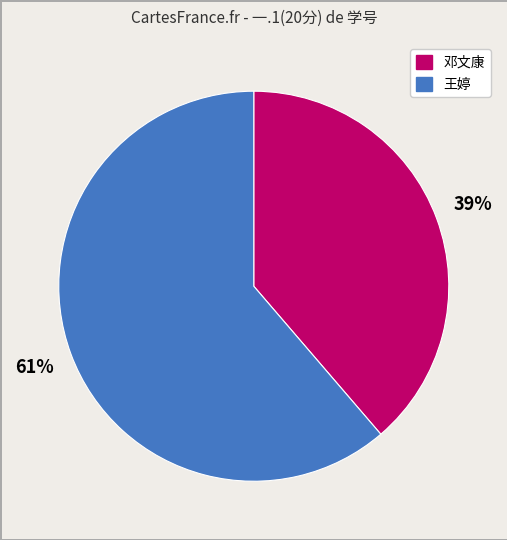

How many segments does this pie chart have?

2